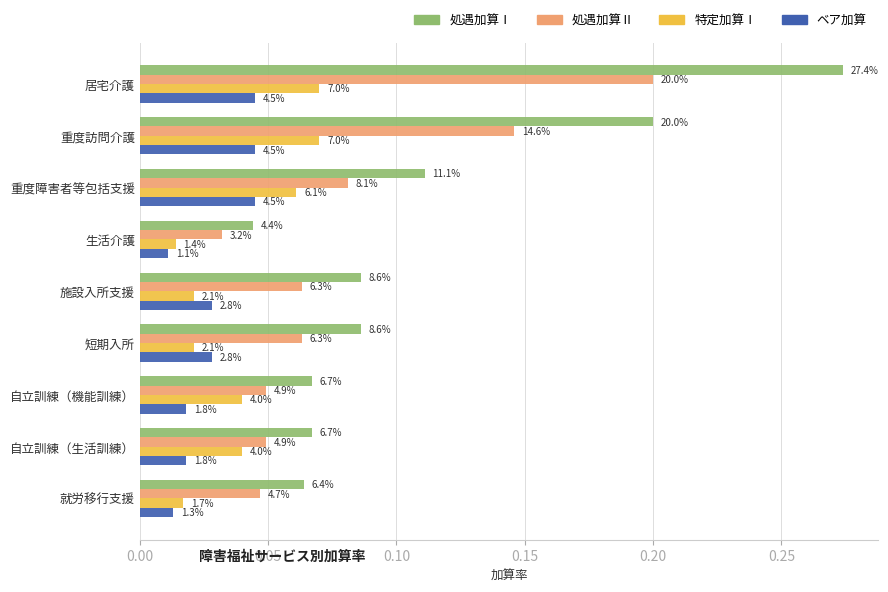

Reading right to left, extract all data points from this chart.

処遇加算Ⅰ: 0.1	0.1	0.1	0.1	0.1	0.0	0.1	0.2	0.3
処遇加算Ⅱ: 0.0	0.0	0.0	0.1	0.1	0.0	0.1	0.1	0.2
特定加算Ⅰ: 0.0	0.0	0.0	0.0	0.0	0.0	0.1	0.1	0.1
ベア加算: 0.0	0.0	0.0	0.0	0.0	0.0	0.0	0.0	0.0